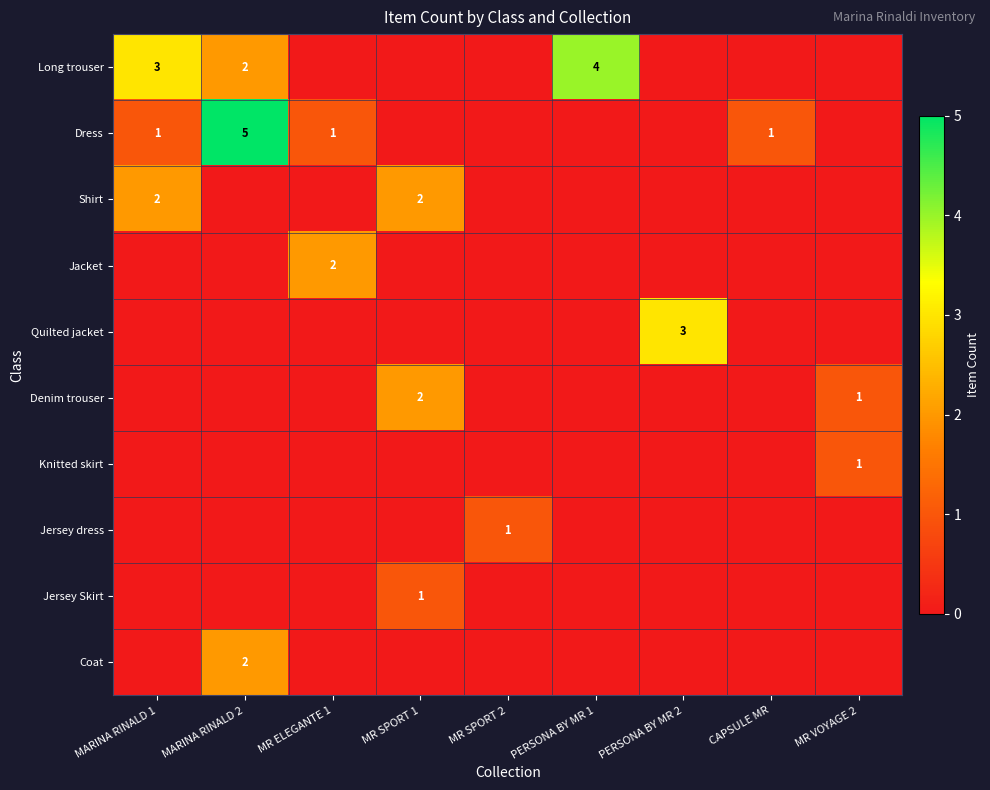

True or false: Jersey dress has a value of 0 at MR SPORT 2.

False